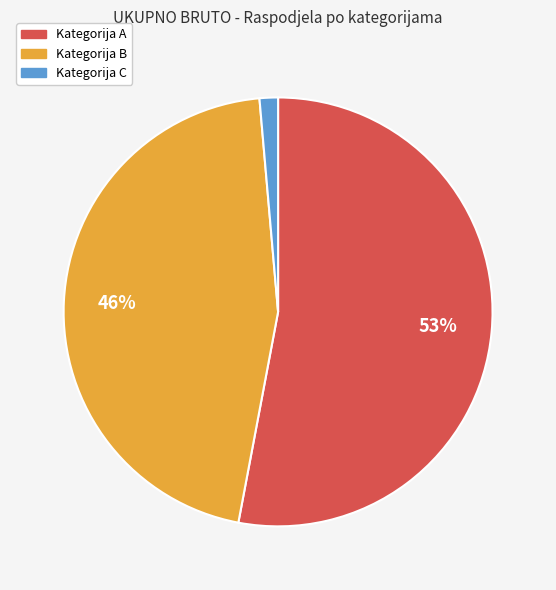

Does any single category account for the majority?

Yes